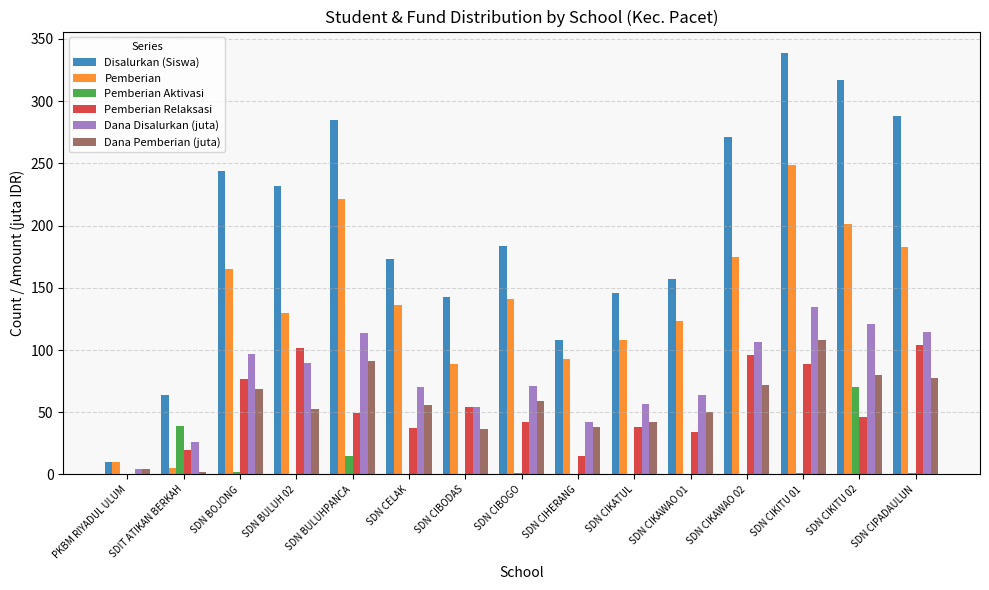

What are all the series names shown in the legend?

Disalurkan (Siswa), Pemberian, Pemberian Aktivasi, Pemberian Relaksasi, Dana Disalurkan (juta), Dana Pemberian (juta)